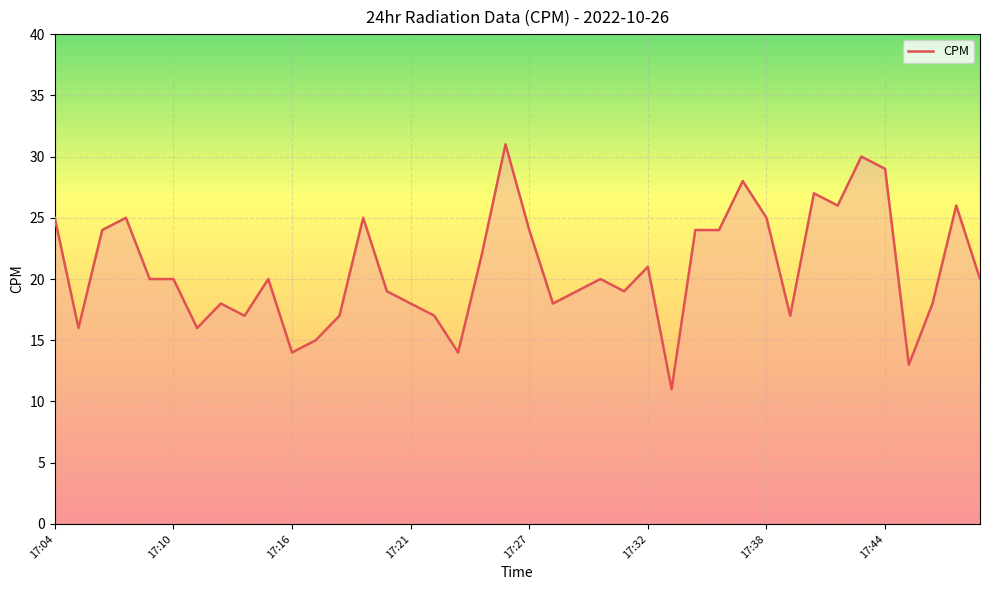

What is the greatest value displayed?

31